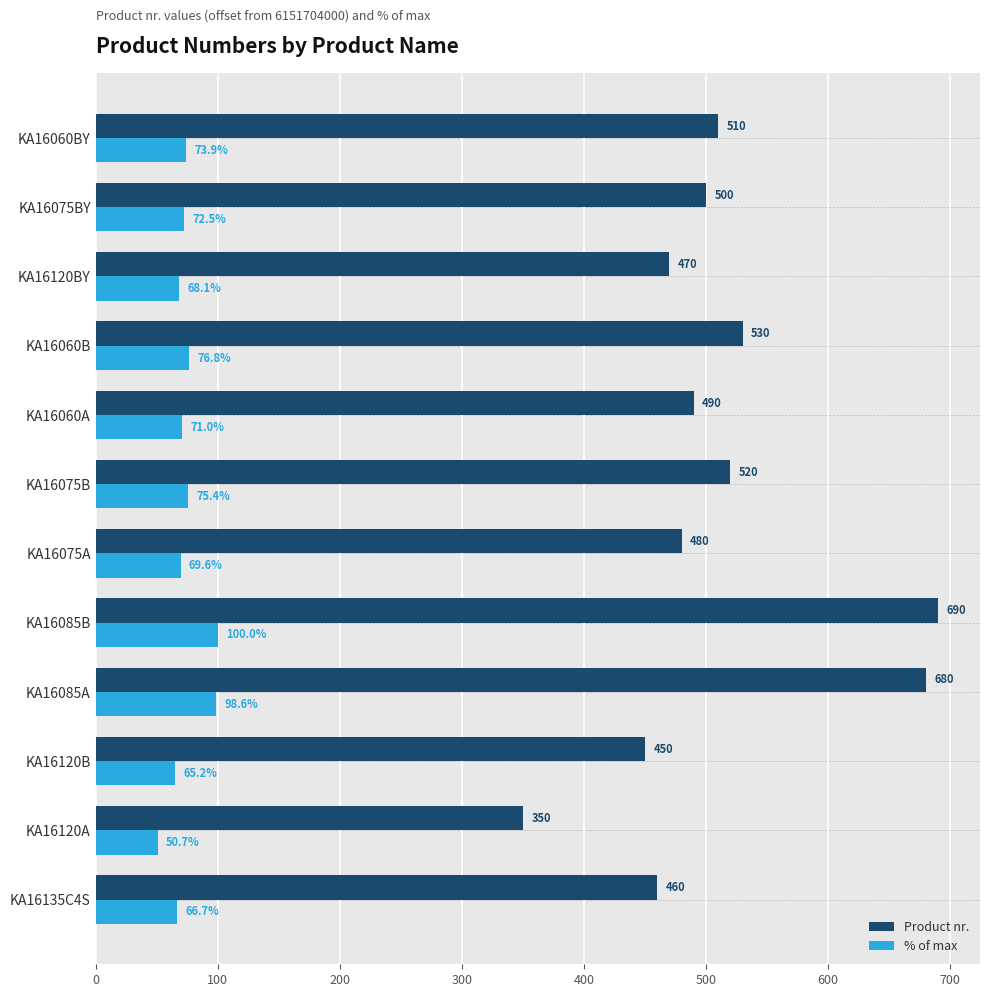

What is the sum of all Product nr. values?

6130.0